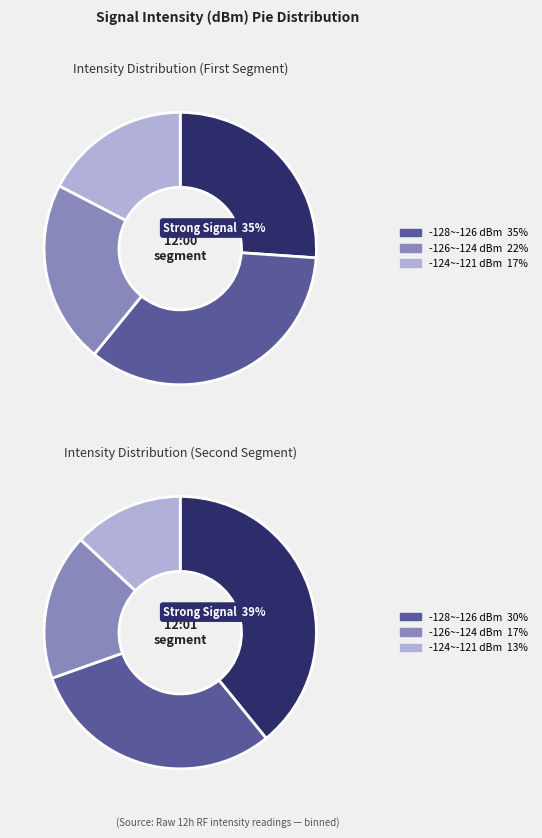

Rank the categories by value from lowest to highest.

3, 0, 1, 2